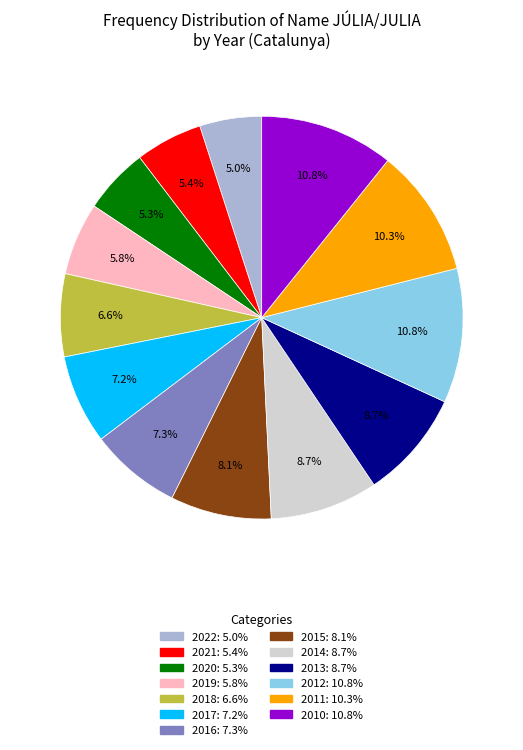

Approximately how many times larger is the value at 2018 compared to 2011?

0.6